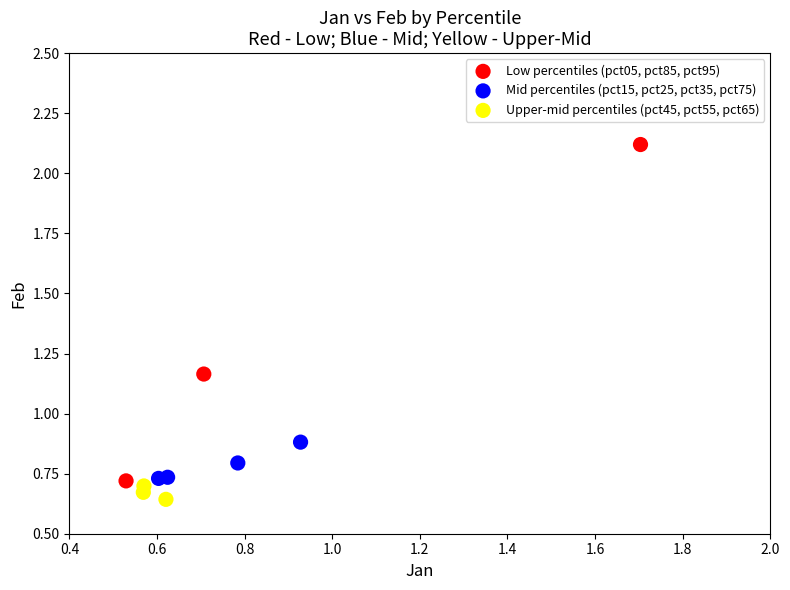

Which series has the largest Y range (max minus min)?

Low percentiles (pct05, pct85, pct95)